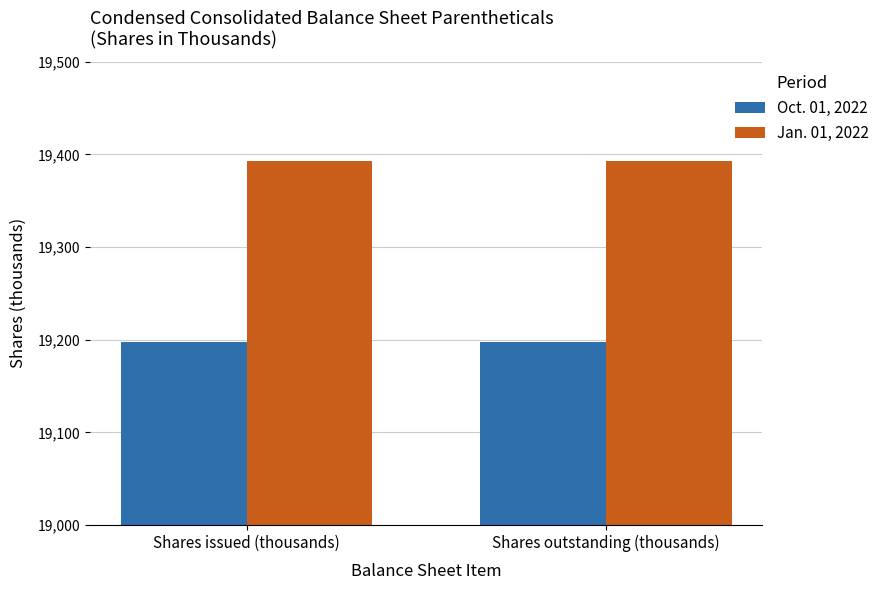

What is the average value of the Jan. 01, 2022 series?

19393